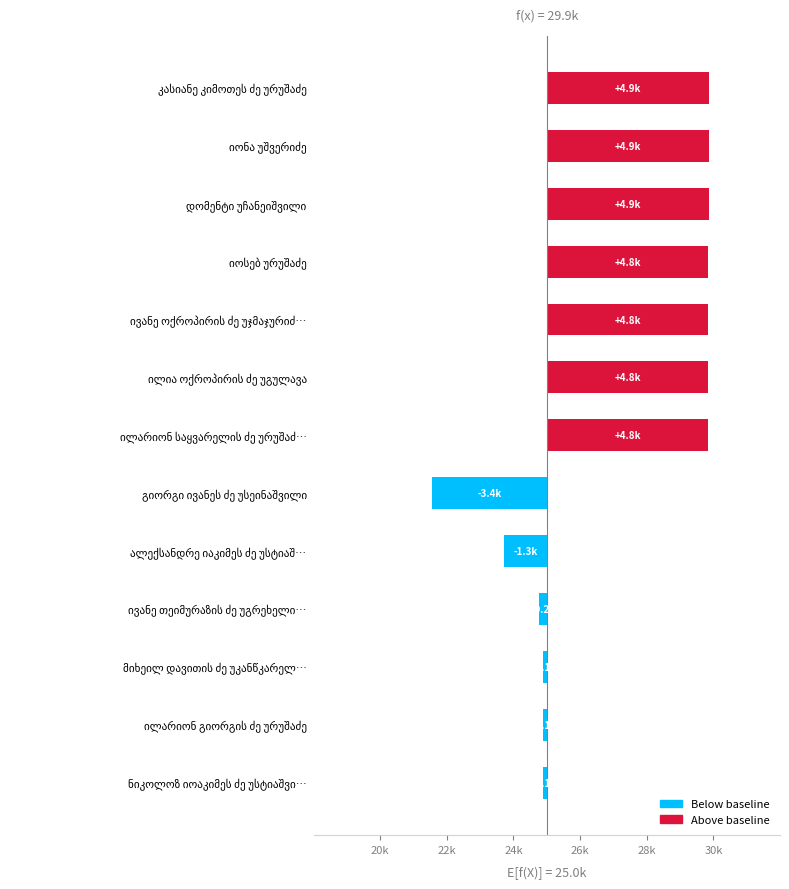

Is it true that the value at გიორგი ივანეს ძე უსეინაშვილი is -1545?

False